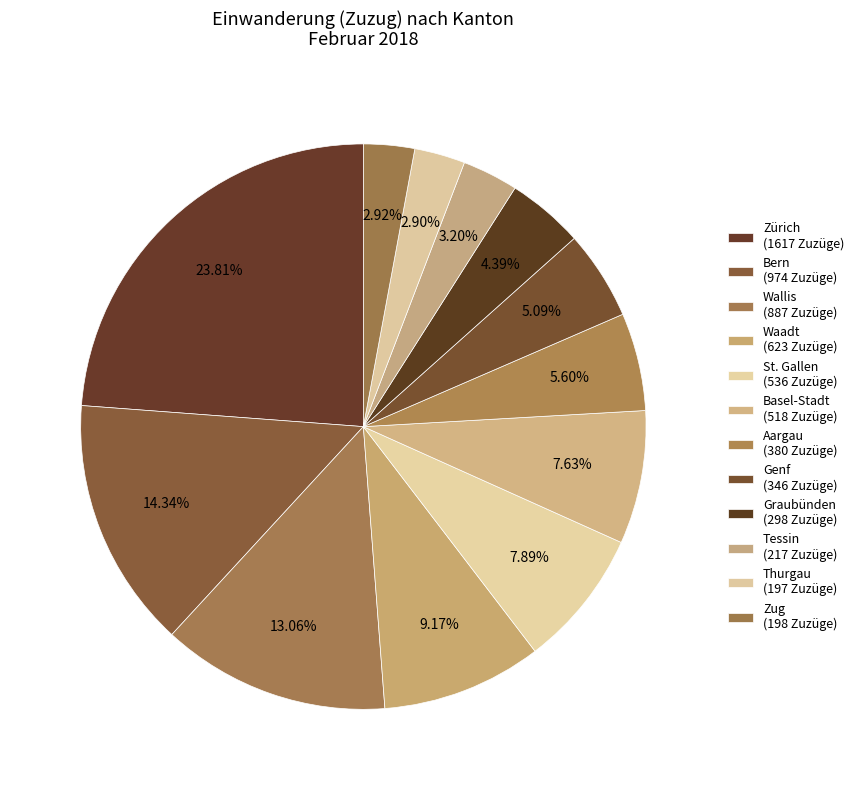

Count the number of slices in the pie.

12